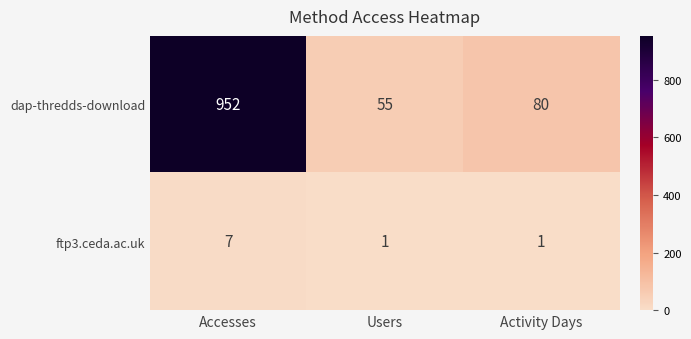

List the series in order of their peak value, lowest first.

ftp3.ceda.ac.uk, dap-thredds-download